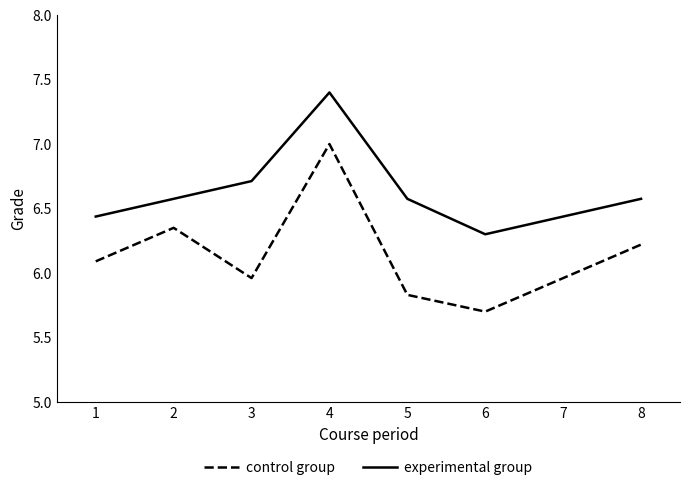

Rank the series by their average value, from highest to lowest.

experimental group, control group